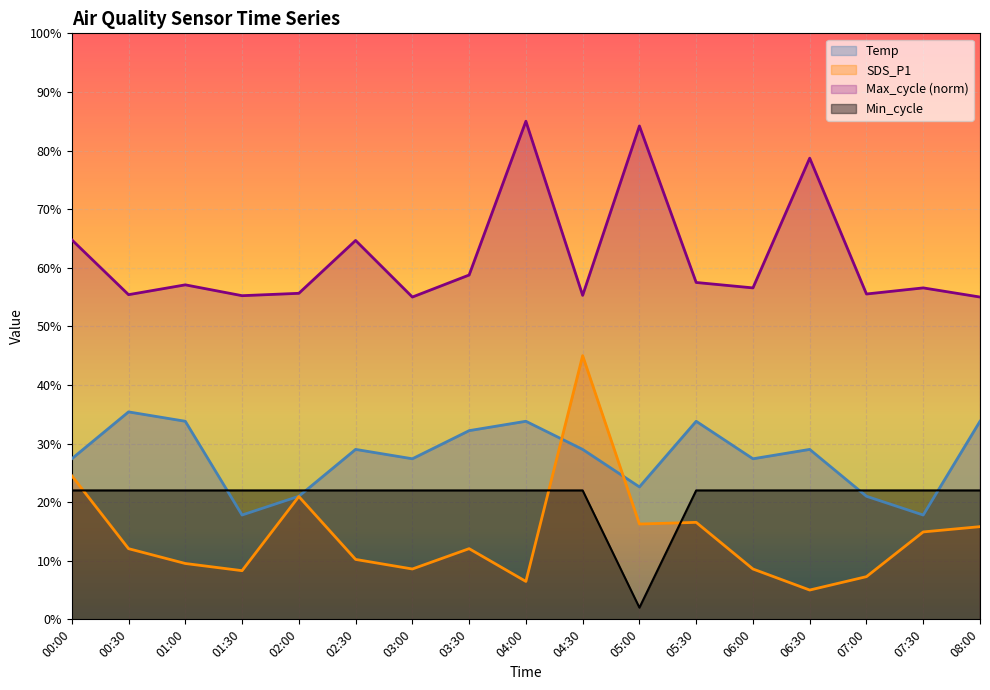

What is the sum of the SDS_P1 values at 06:00 and 07:30?

23.5